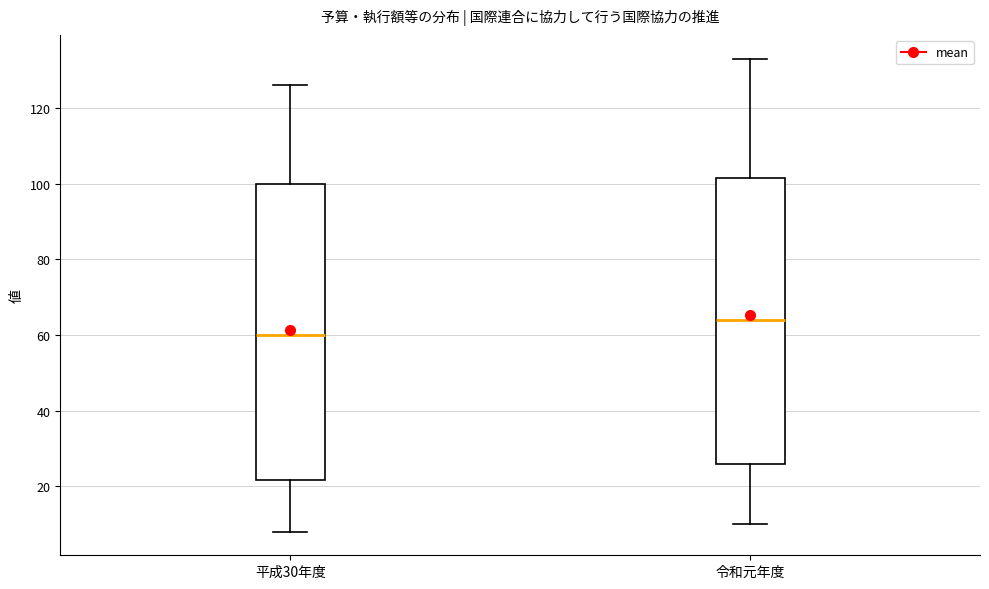

Comparing the boxes themselves (not the whiskers), which one is the tallest?

平成30年度